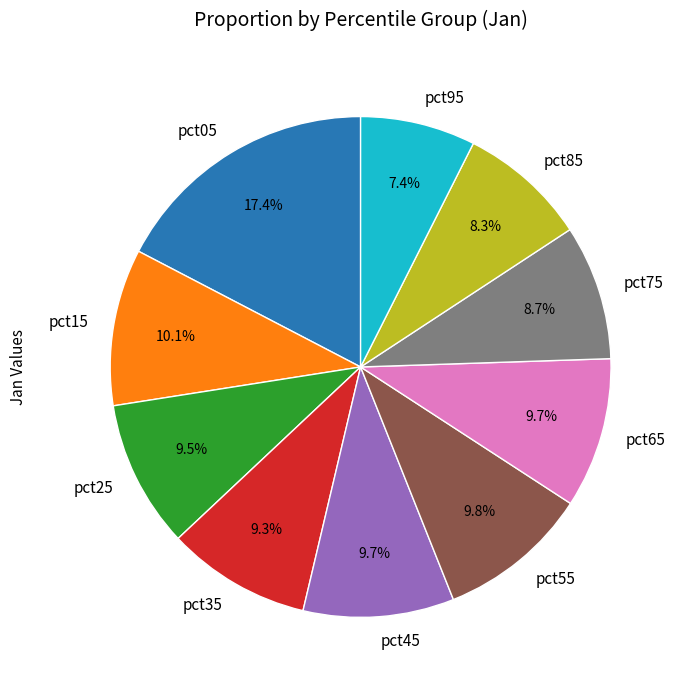

Does any single category account for the majority?

No